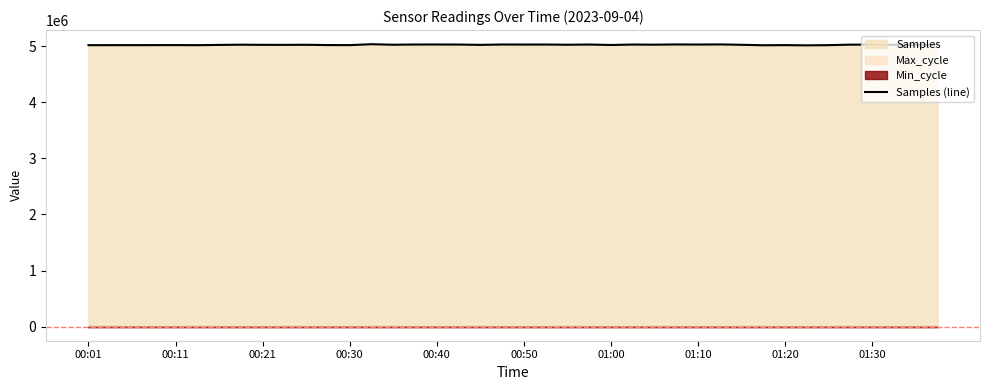

Reading right to left, list all the values displayed in this chart.

5019896	5020540	5022594	5027351	5026860	5018134	5014319	5018390	5016068	5024349	5030957	5028908	5030486	5026508	5028799	5020851	5029072	5025272	5028936	5028648	5029431	5023043	5028655	5029571	5029386	5025163	5034837	5018632	5019520	5024549	5023110	5023658	5025973	5022288	5017637	5019025	5018551	5018145	5017956	5017508